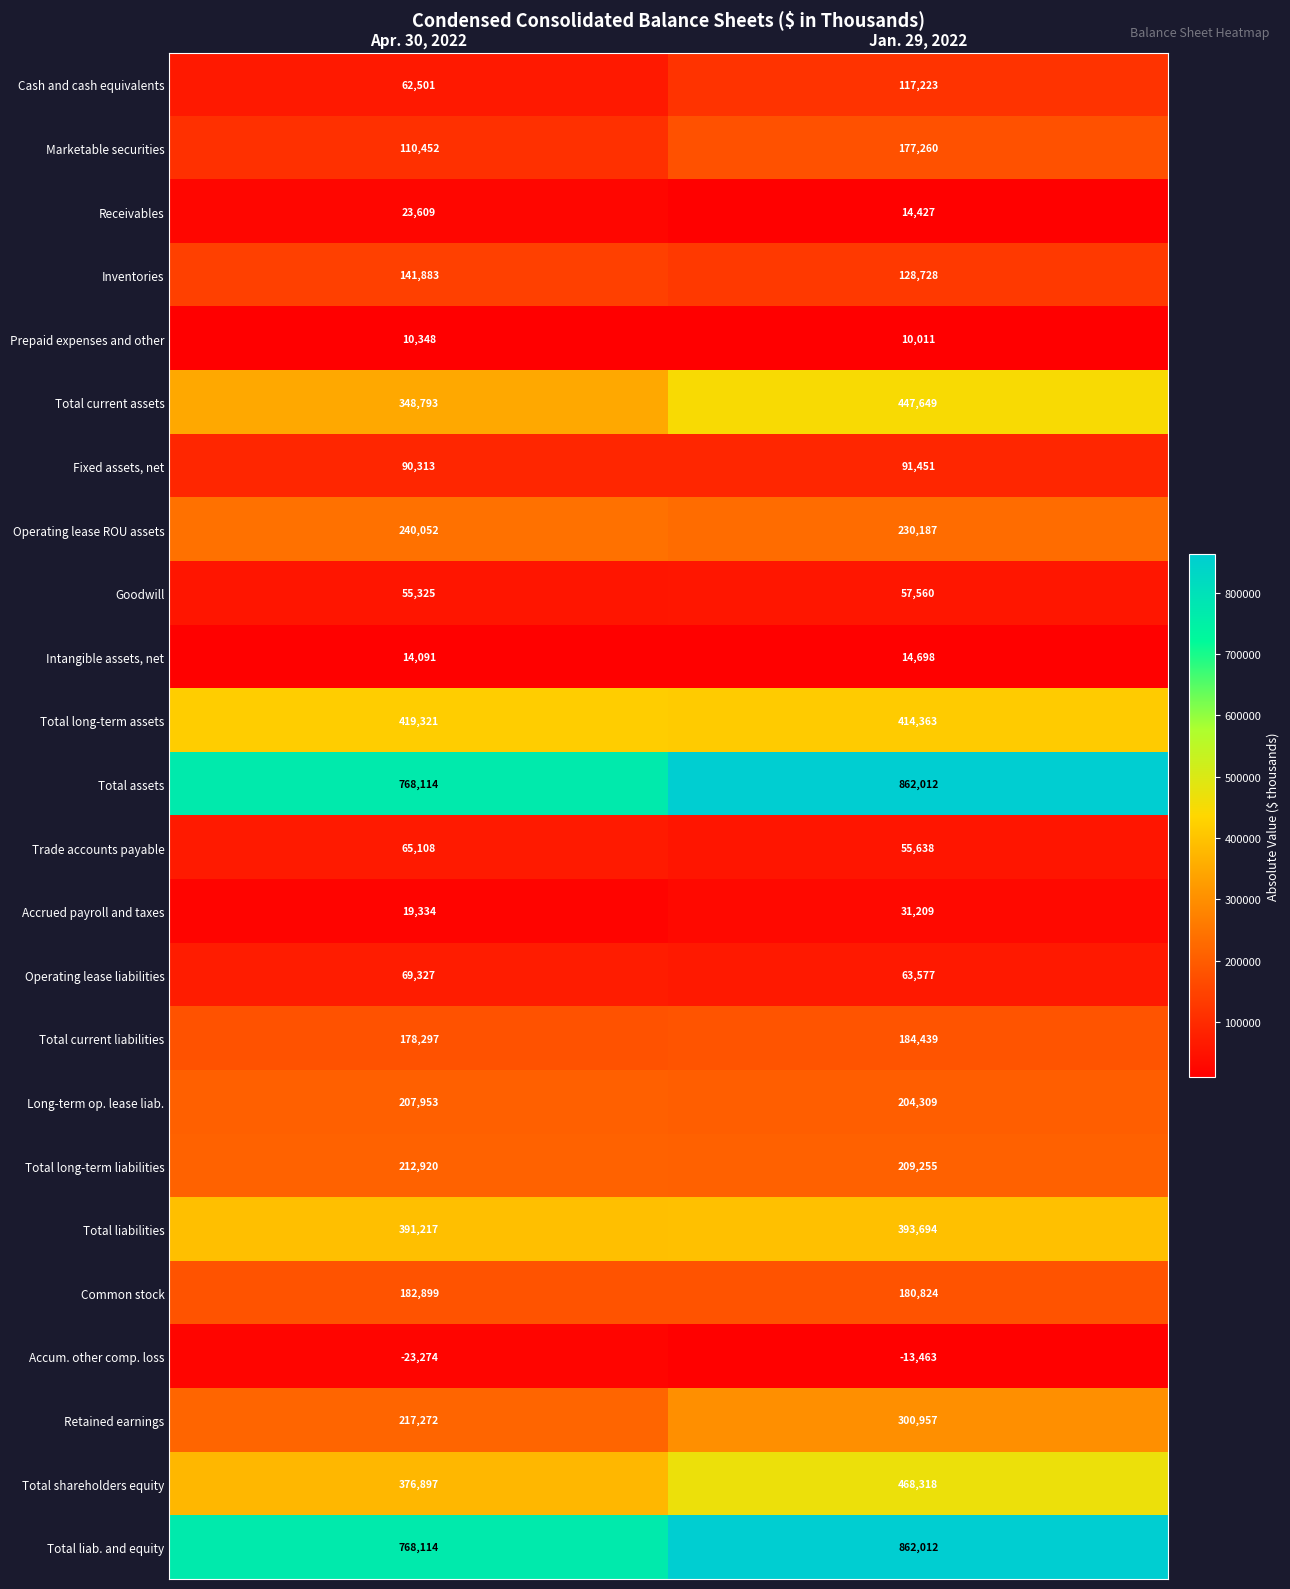

What is the total value across all series at Apr. 30, 2022?

4950866